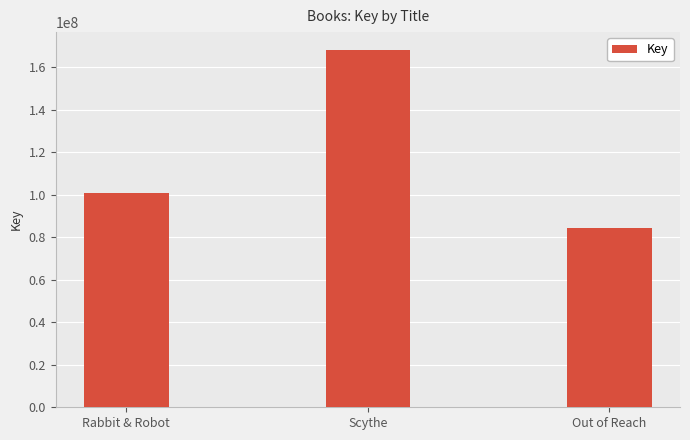

What is the change in value from Rabbit & Robot to Scythe?

+67209112